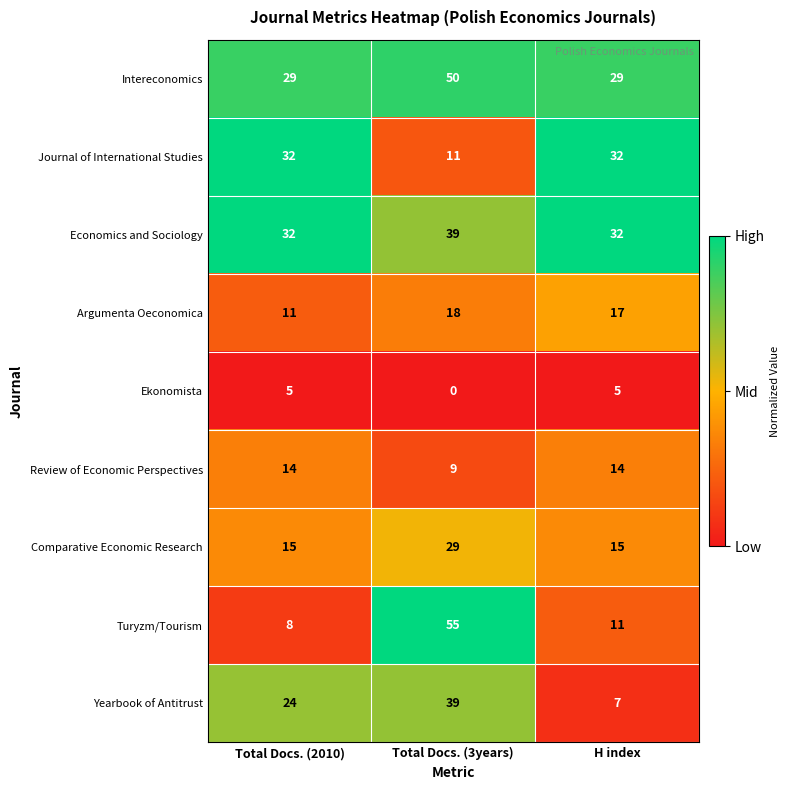

Which series has the largest range (max minus min)?

Turyzm/Tourism